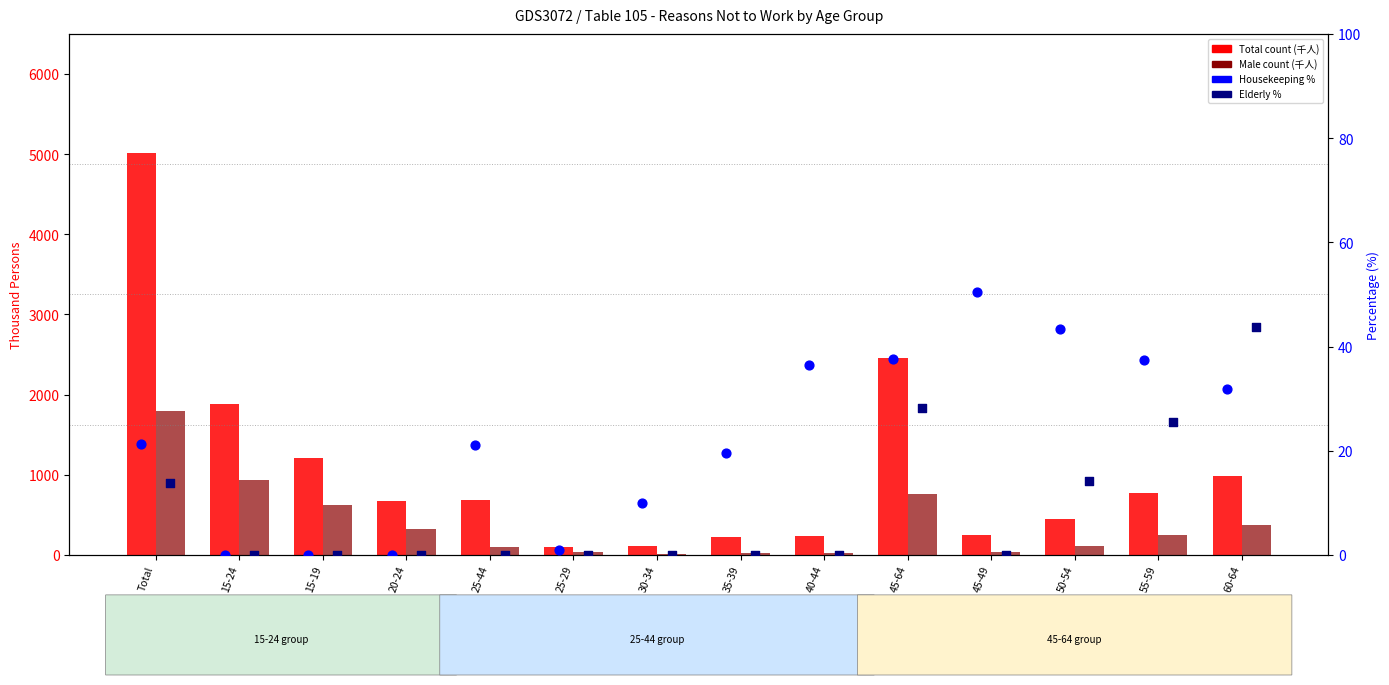

At how many categories does at least one series exceed 1893?

2